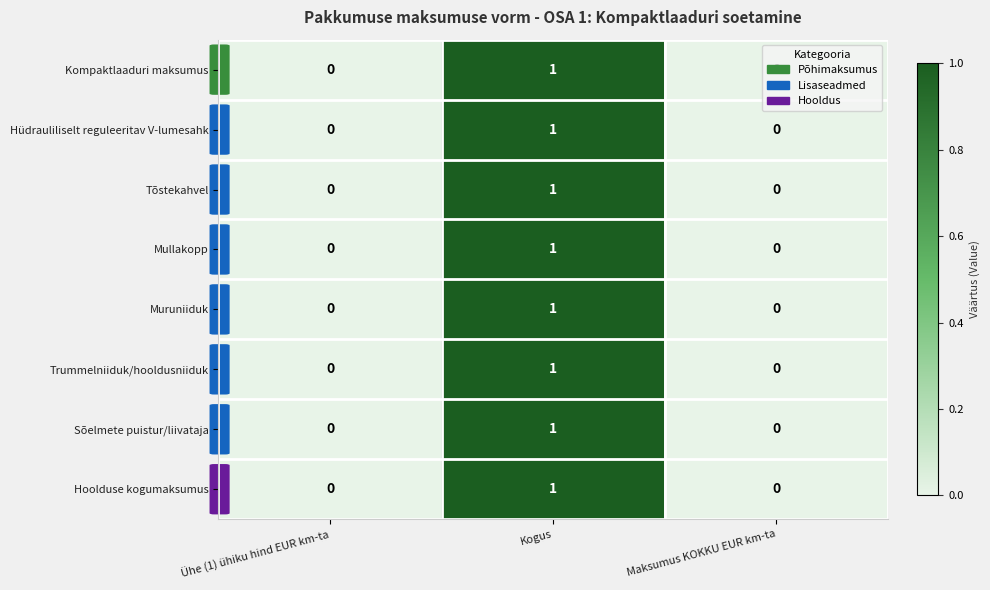

How many series are shown in this chart?

8